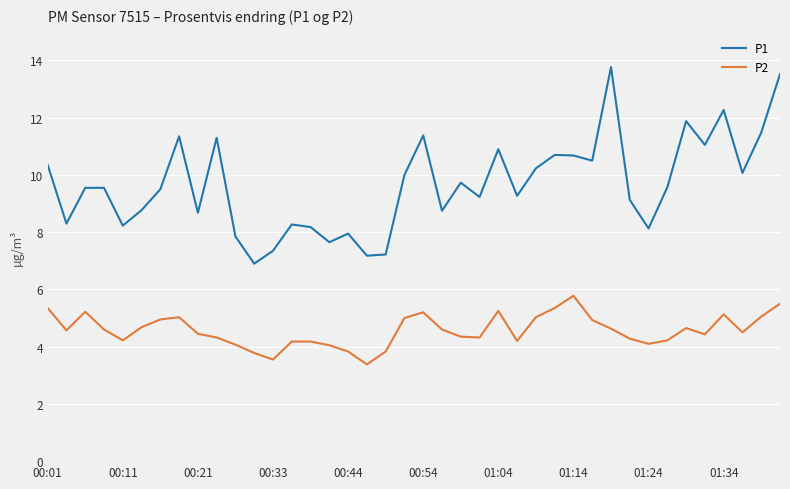

What is the difference between the maximum and minimum values in the P1 series?

6.9